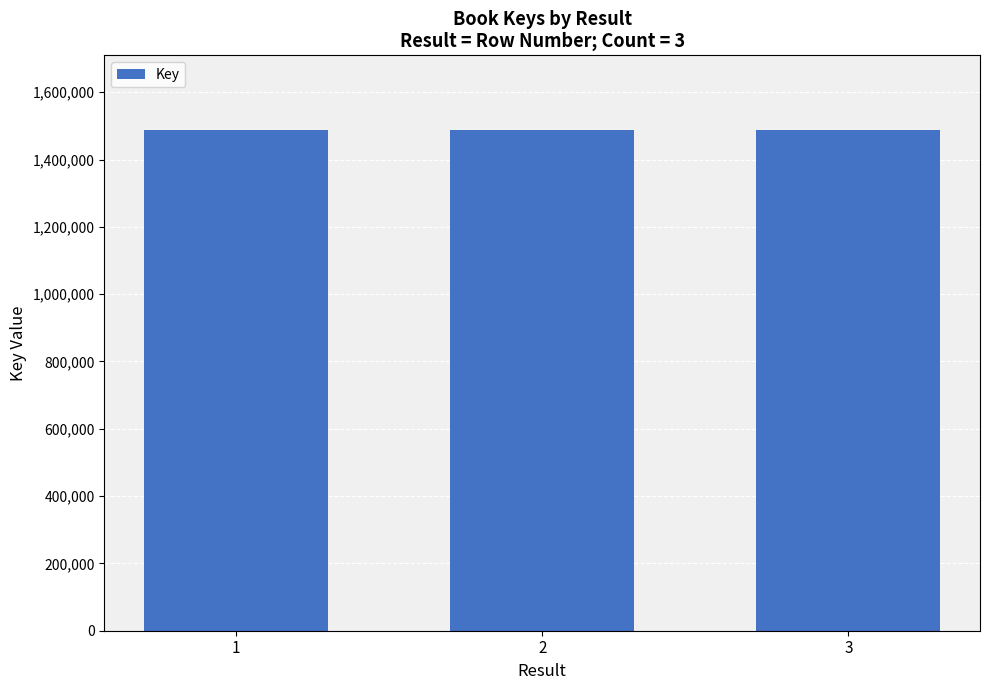

What is the smallest value displayed?

1486745